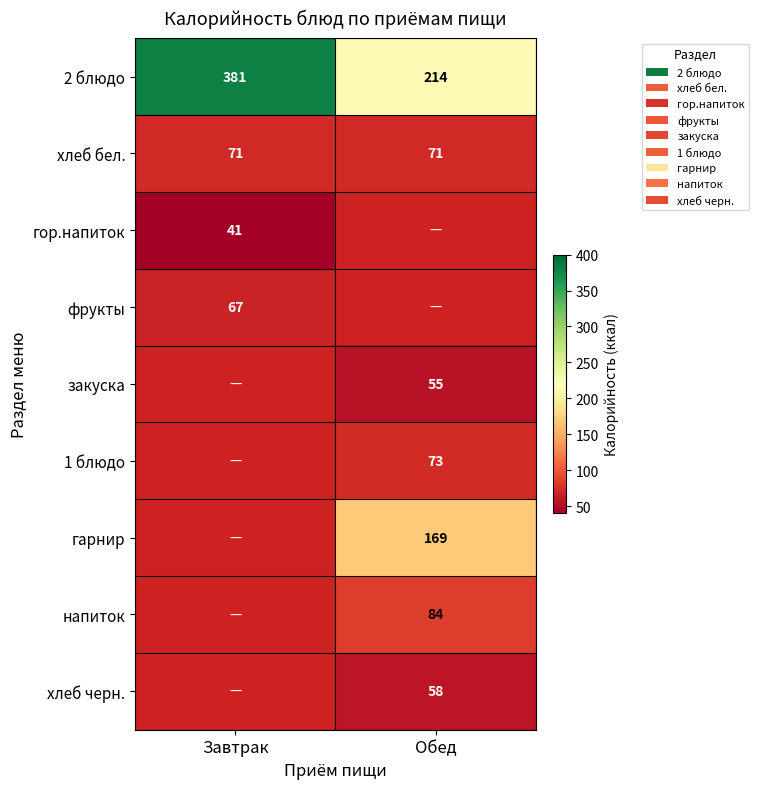

Which category has the lowest value across all series?

Завтрак